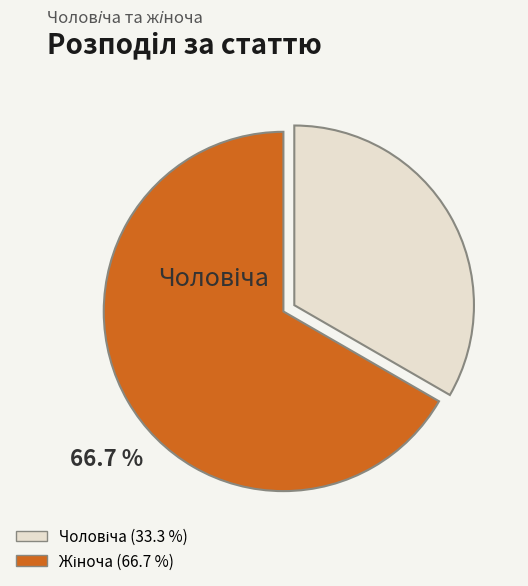

Count the number of slices in the pie.

2